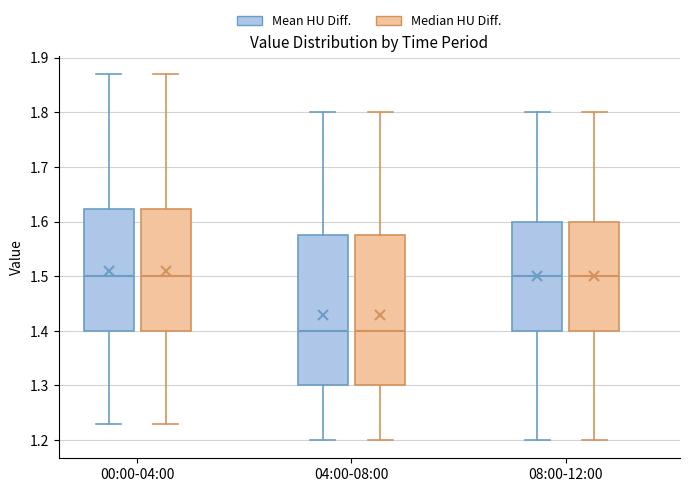

Reading left to right, transcribe this box plot: for each box, give where its median line is, the range the box spans, and where its two whiskers end, as read against the y-axis. The values are not printed on the chart, so give them approximately, as read against the axis.

00:00-04:00 (Mean HU Diff.): median 1.50, box 1.40 to 1.62, whiskers 1.23 to 1.87
00:00-04:00 (Median HU Diff.): median 1.50, box 1.40 to 1.62, whiskers 1.23 to 1.87
04:00-08:00 (Mean HU Diff.): median 1.40, box 1.30 to 1.58, whiskers 1.20 to 1.80
04:00-08:00 (Median HU Diff.): median 1.40, box 1.30 to 1.58, whiskers 1.20 to 1.80
08:00-12:00 (Mean HU Diff.): median 1.50, box 1.40 to 1.60, whiskers 1.20 to 1.80
08:00-12:00 (Median HU Diff.): median 1.50, box 1.40 to 1.60, whiskers 1.20 to 1.80